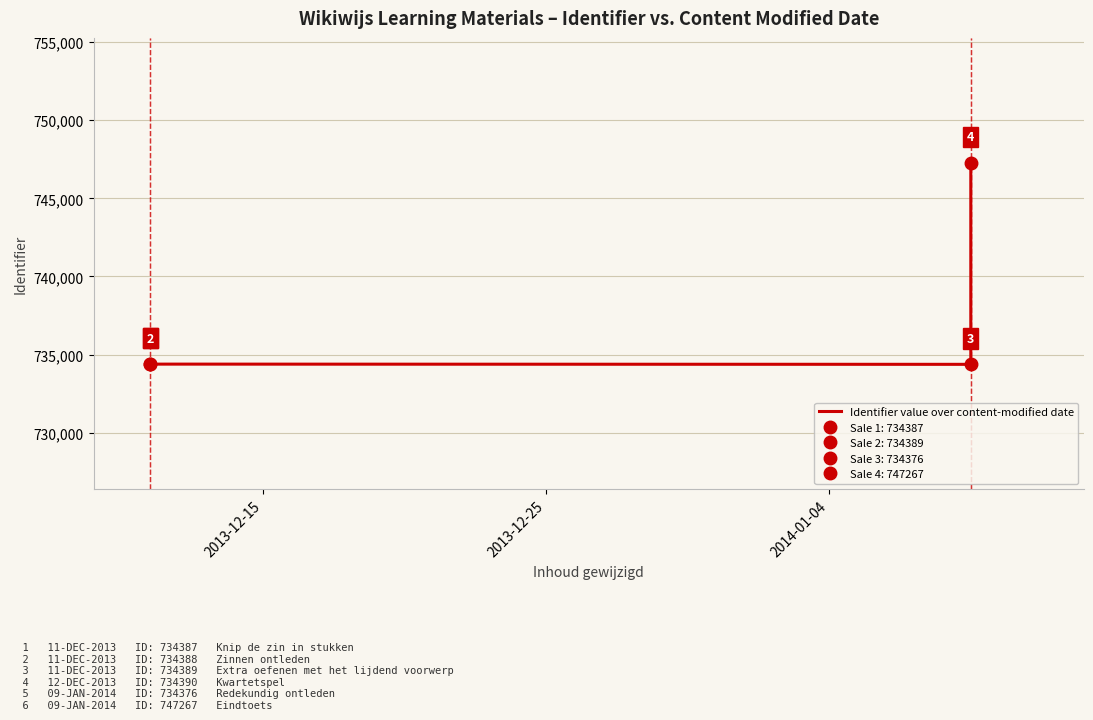

What is the value of the 1st point from the left?

734387